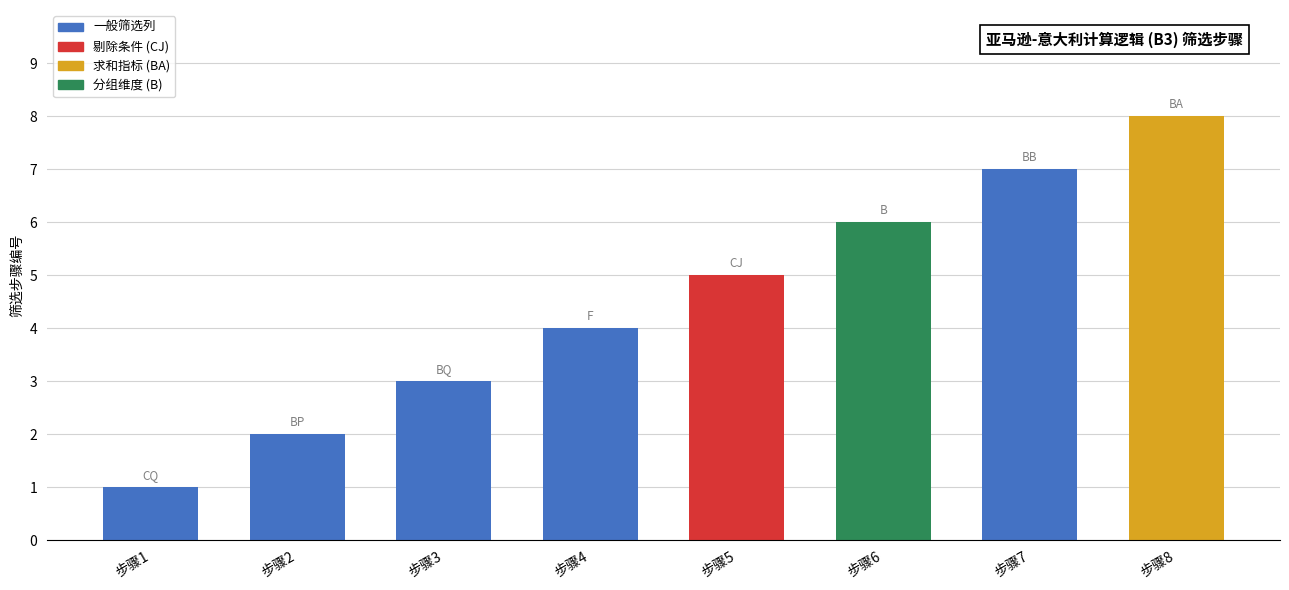

What is the change in value from 步骤2 to 步骤6?

+4